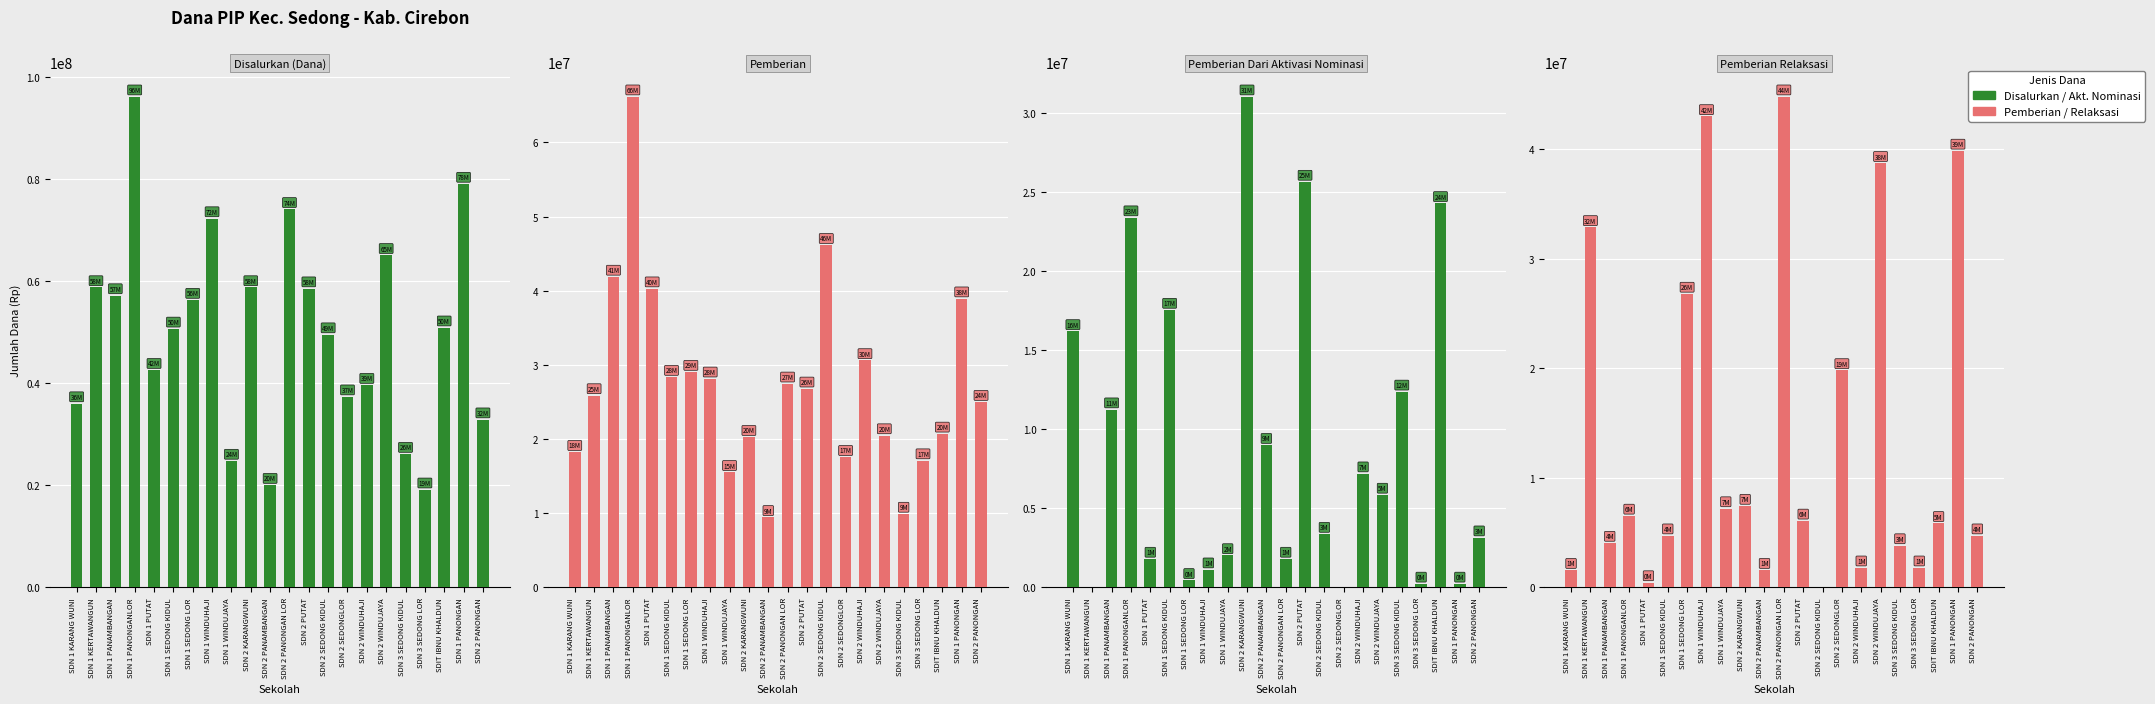

At which label is Pemberian Dari Aktivasi Nominasi closest to 15525000?

SDN 1 KARANG WUNI